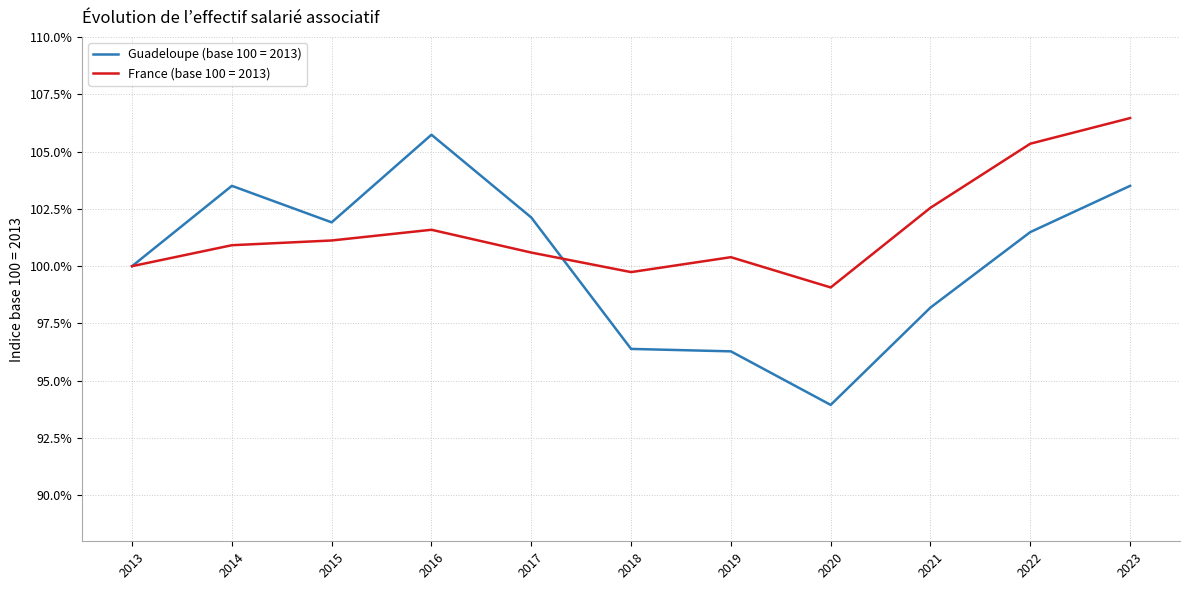

Is the value of France (base 100 = 2013) at 2016 greater than the value of Guadeloupe (base 100 = 2013) at 2017?

No